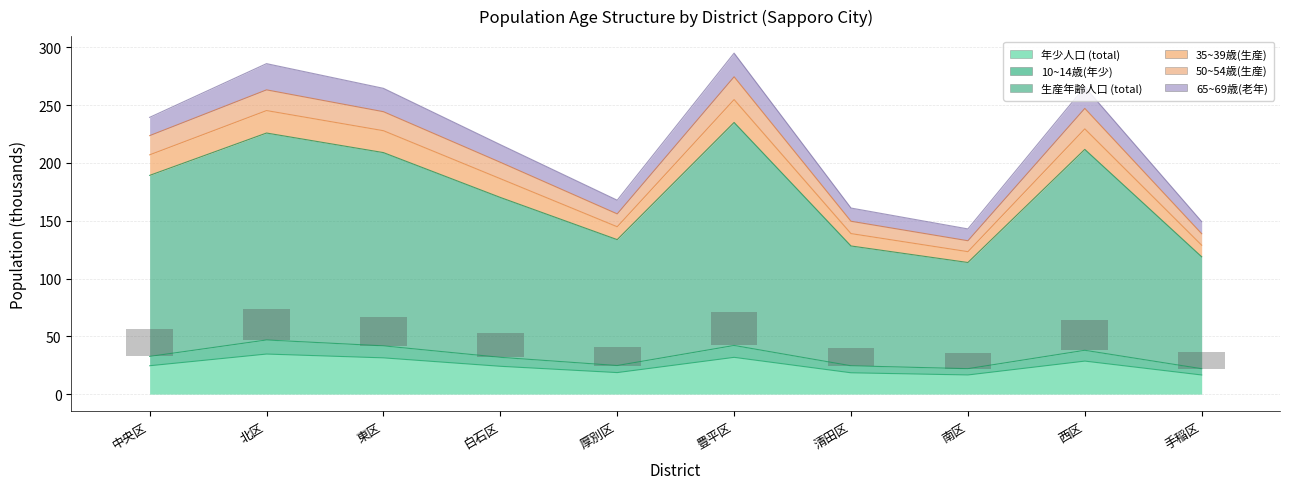

Is the value of 50~54歳(生産) at 厚別区 greater than the value of 35~39歳(生産) at 南区?

Yes